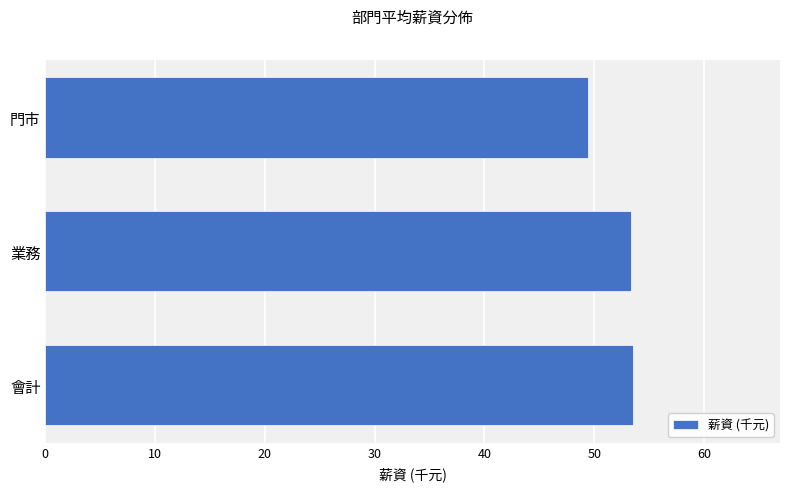

Is it true that the value at 會計 is 53.5?

True